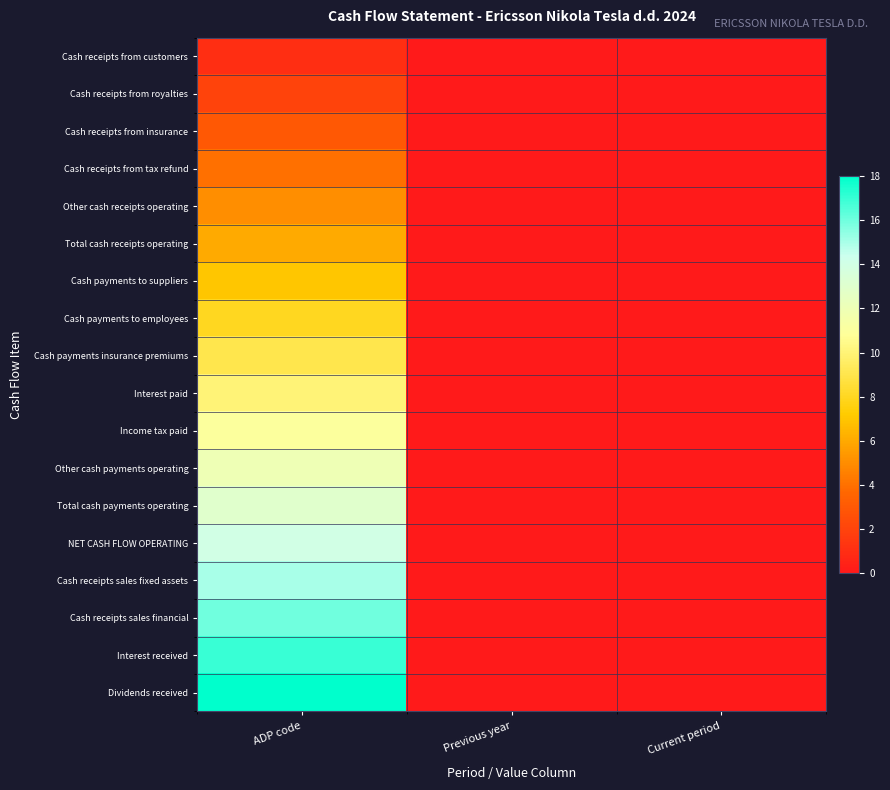

Which series has the largest total across all categories?

Dividends received